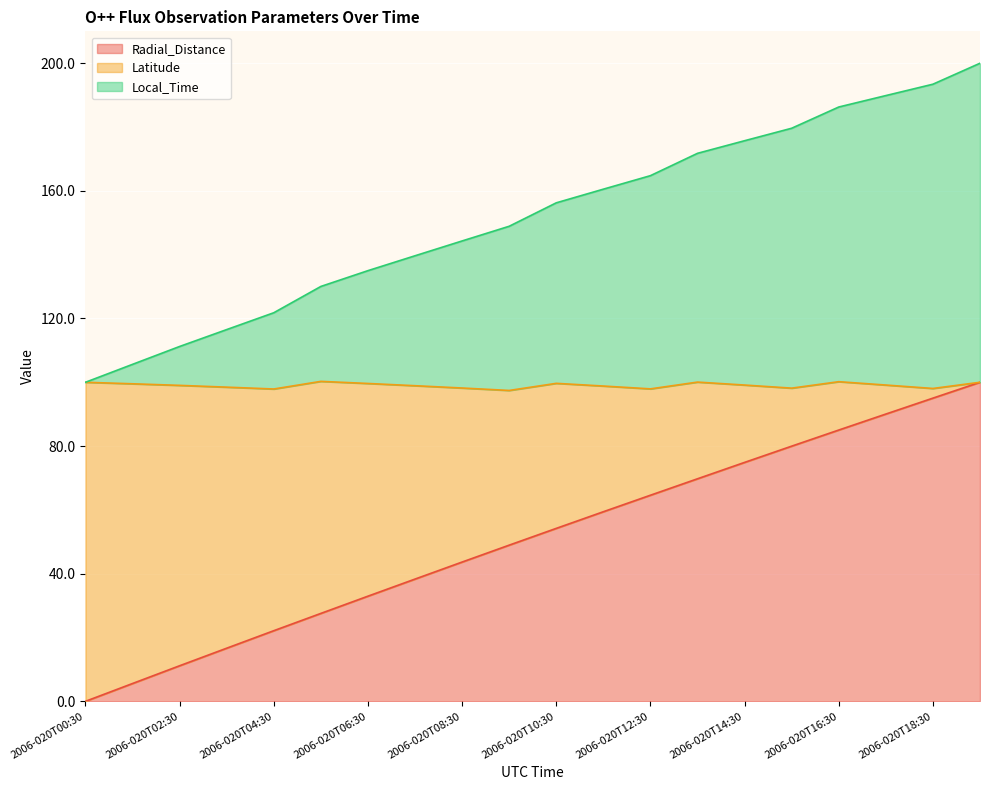

What is the total value across all series at 2006-020T14:30?

175.7